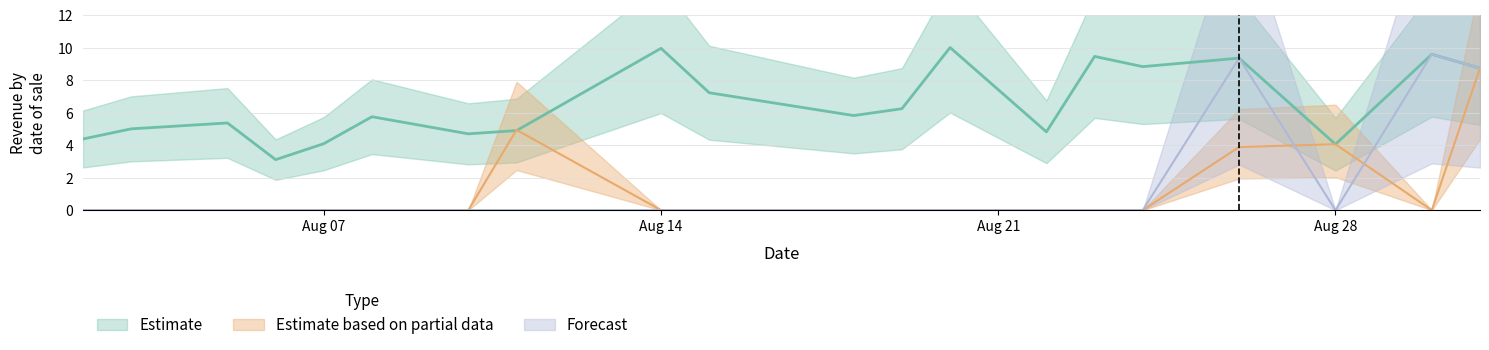

Which category has the highest value in the Estimate based on partial data series?

2023-08-31